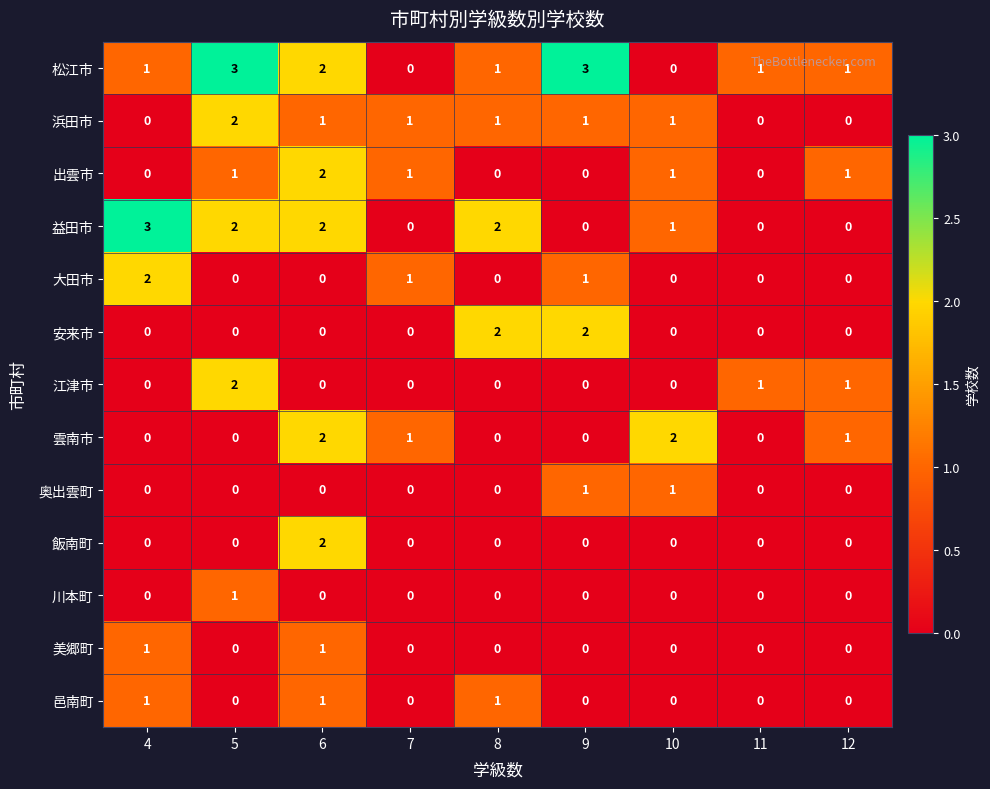

True or false: 雲南市 has a value of 1 at 10.

False